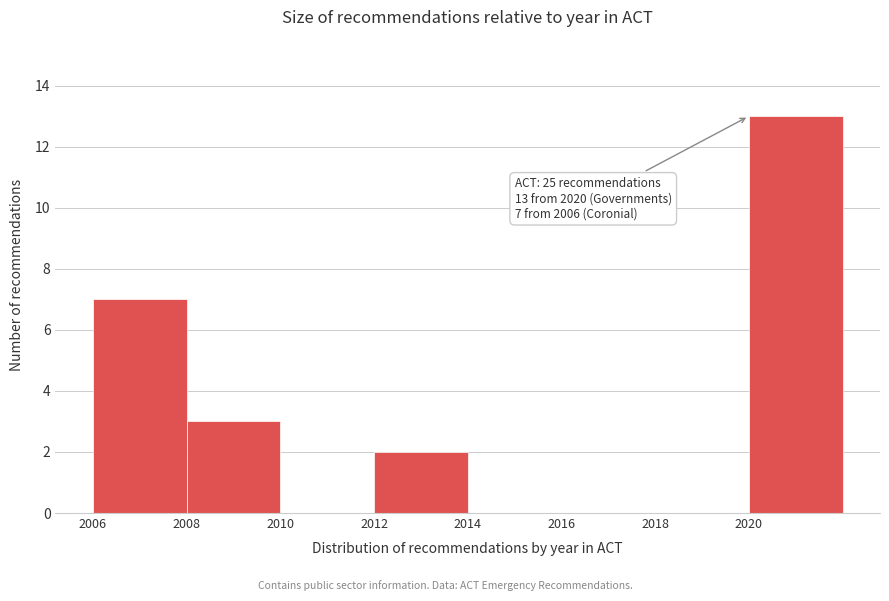

Over which range of the x-axis is the bar tallest?

2020 to 2022